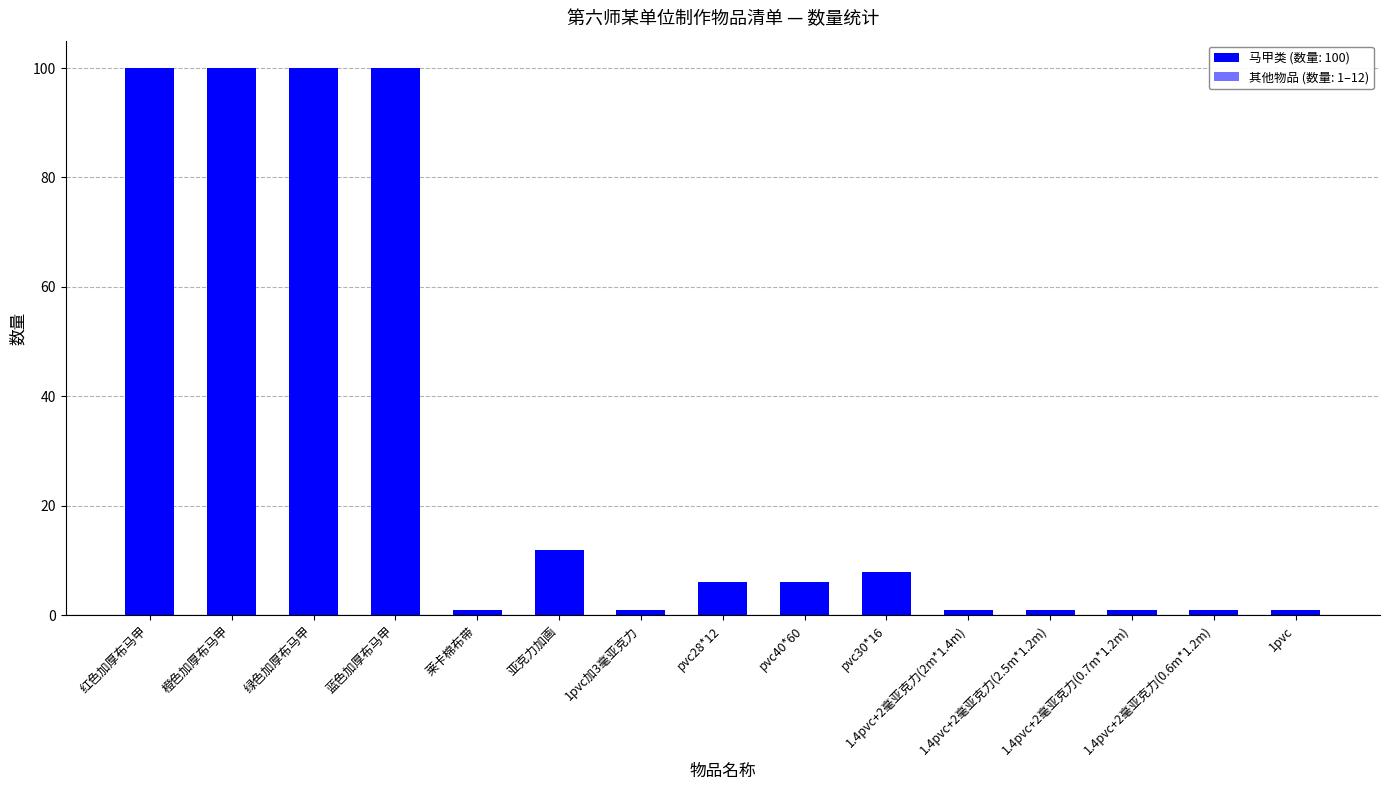

How many series are shown in this chart?

1